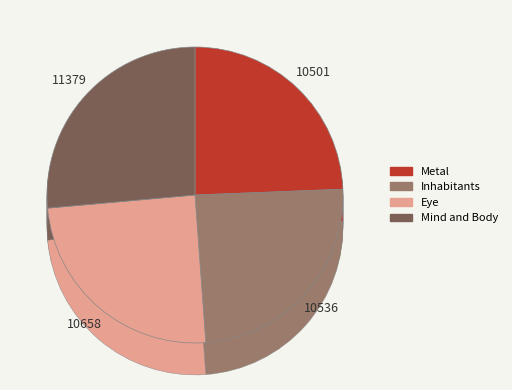

To the nearest percent, what portion does Mind and Body represent?

26%